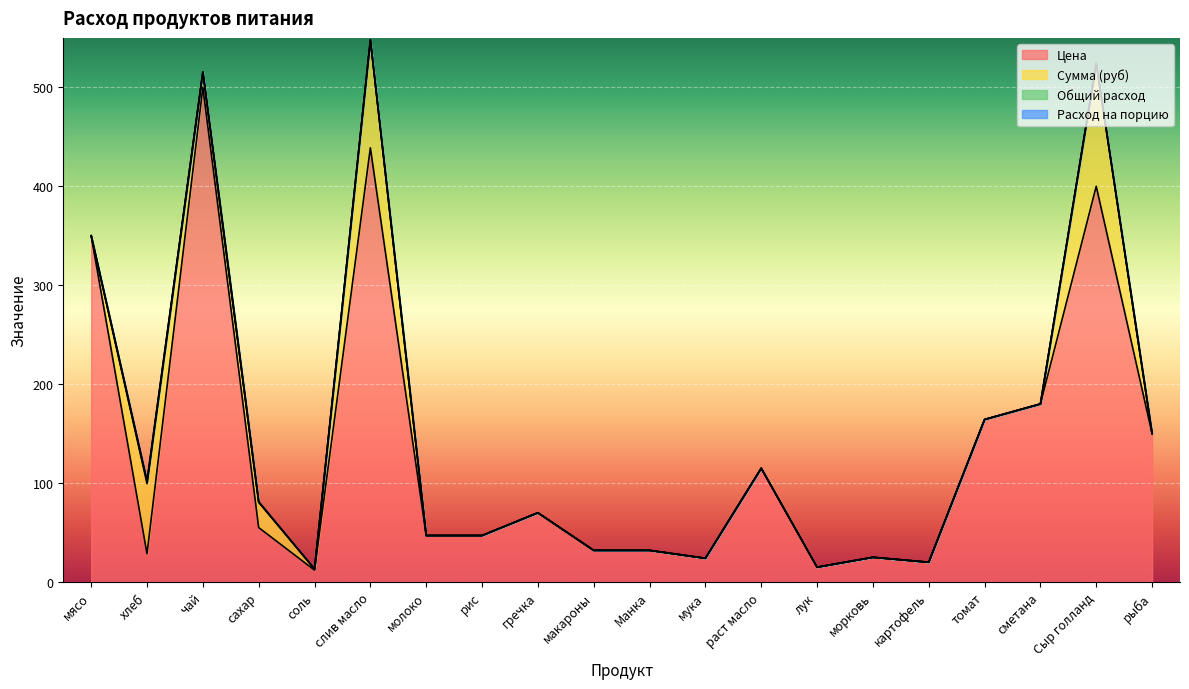

Rank the series by their maximum value, from lowest to highest.

Расход на порцию, Общий расход, Сумма (руб), Цена